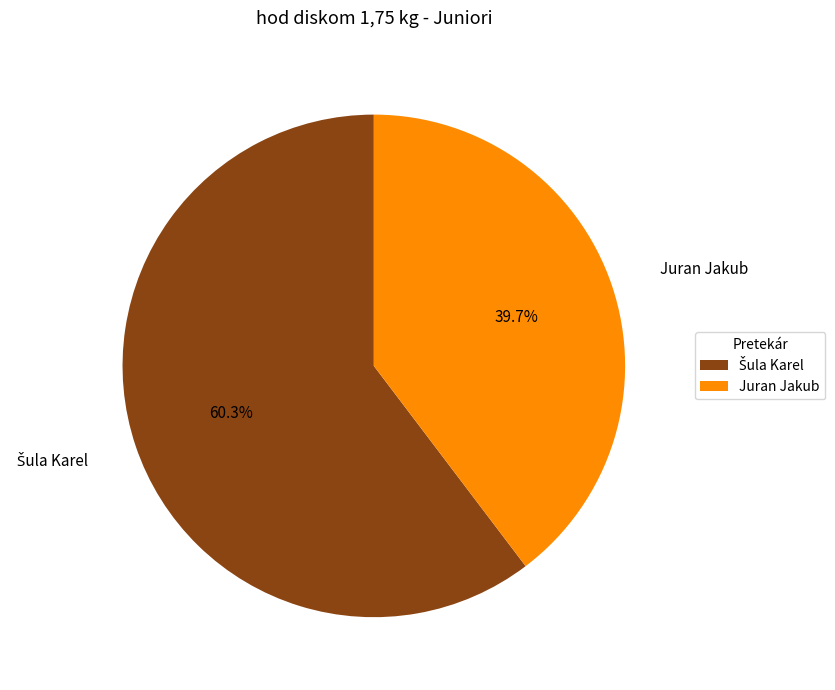

Is there any slice that represents more than half of the pie?

Yes